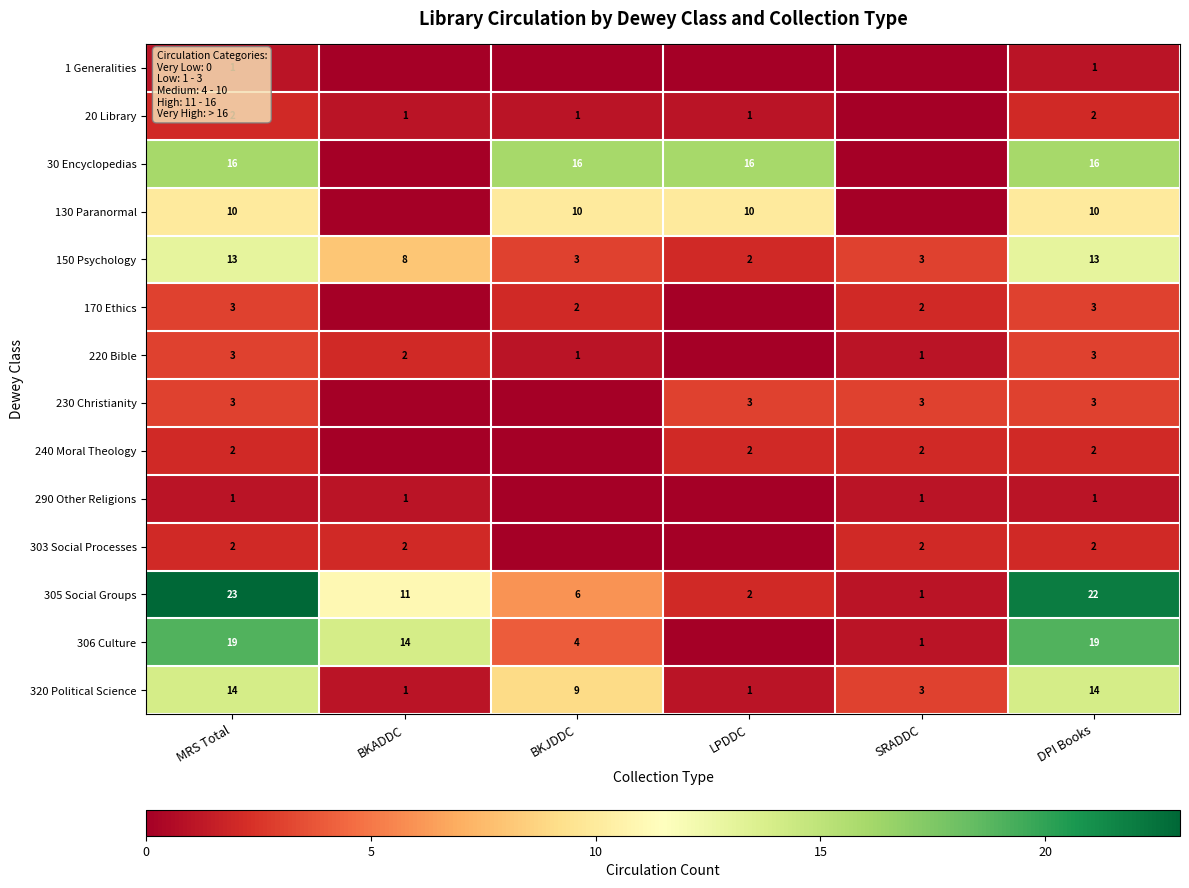

What is the sum of the 150 Psychology values at DPI Books and BKADDC?

21